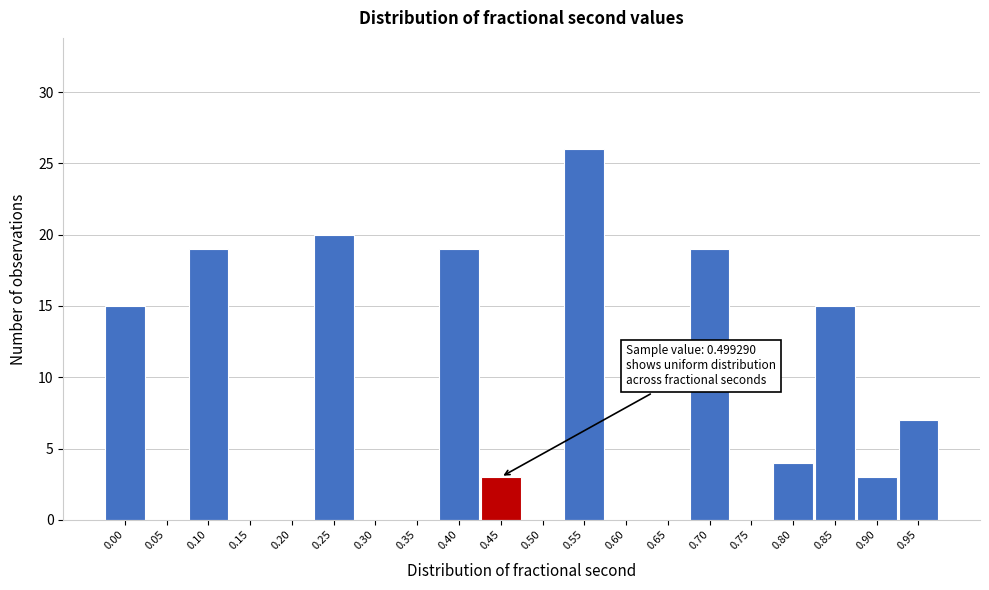

Reading left to right, what are all the values shown in this chart?

0.00=15	0.05=0	0.10=19	0.15=0	0.20=0	0.25=20	0.30=0	0.35=0	0.40=19	0.45=3	0.50=0	0.55=26	0.60=0	0.65=0	0.70=19	0.75=0	0.80=4	0.85=15	0.90=3	0.95=7